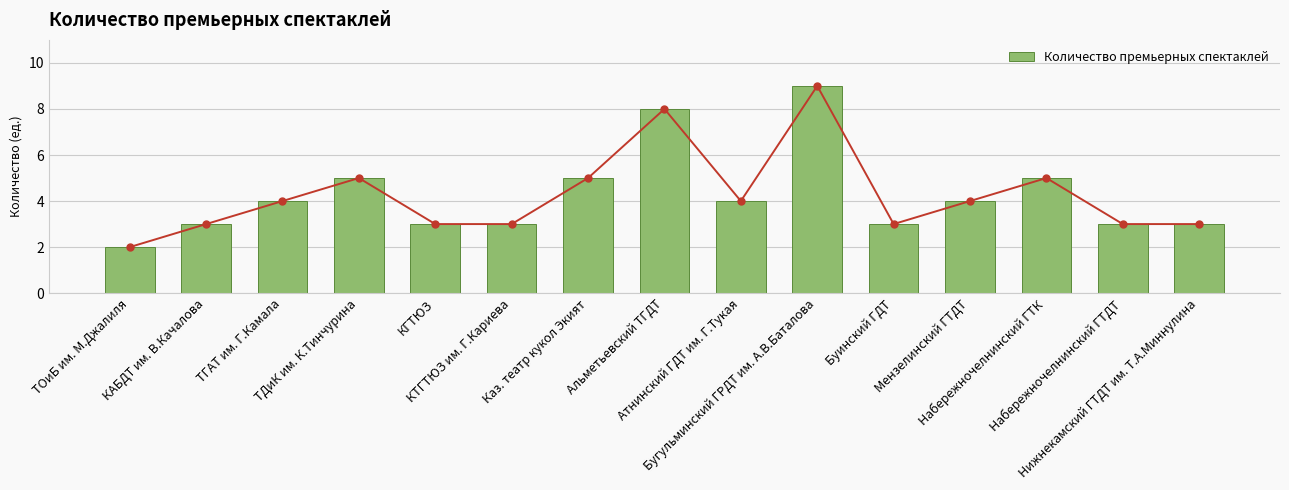

Is it true that the value at КГТЮЗ is 1?

False